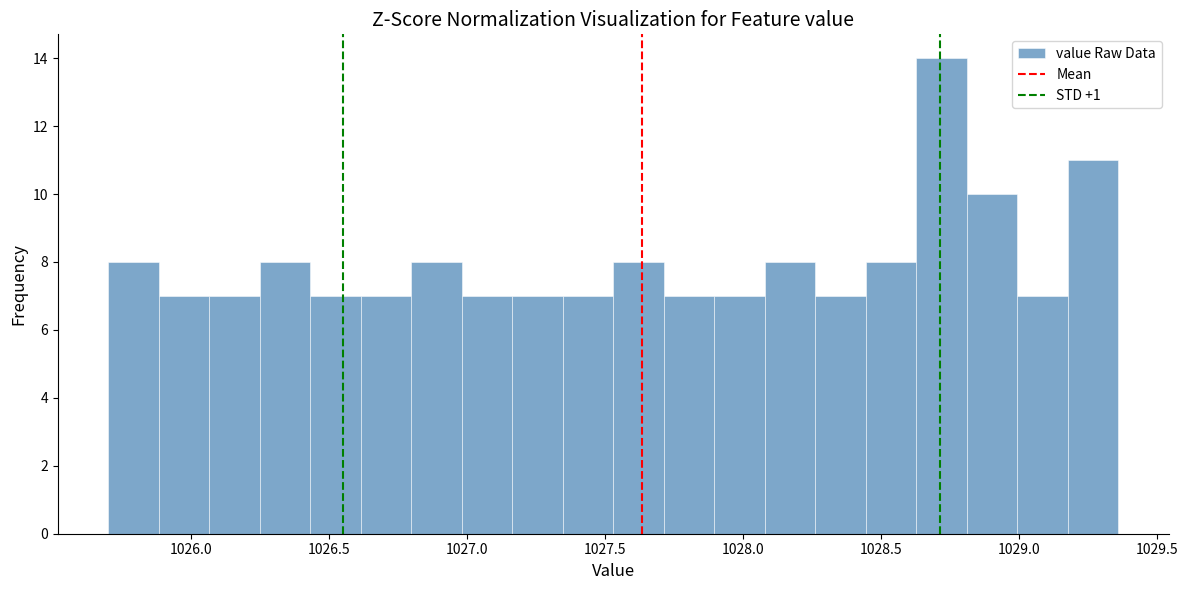

Around what value on the x-axis is the tallest bar? Give the approximate position of its centre, as read against the axis.

1028.70